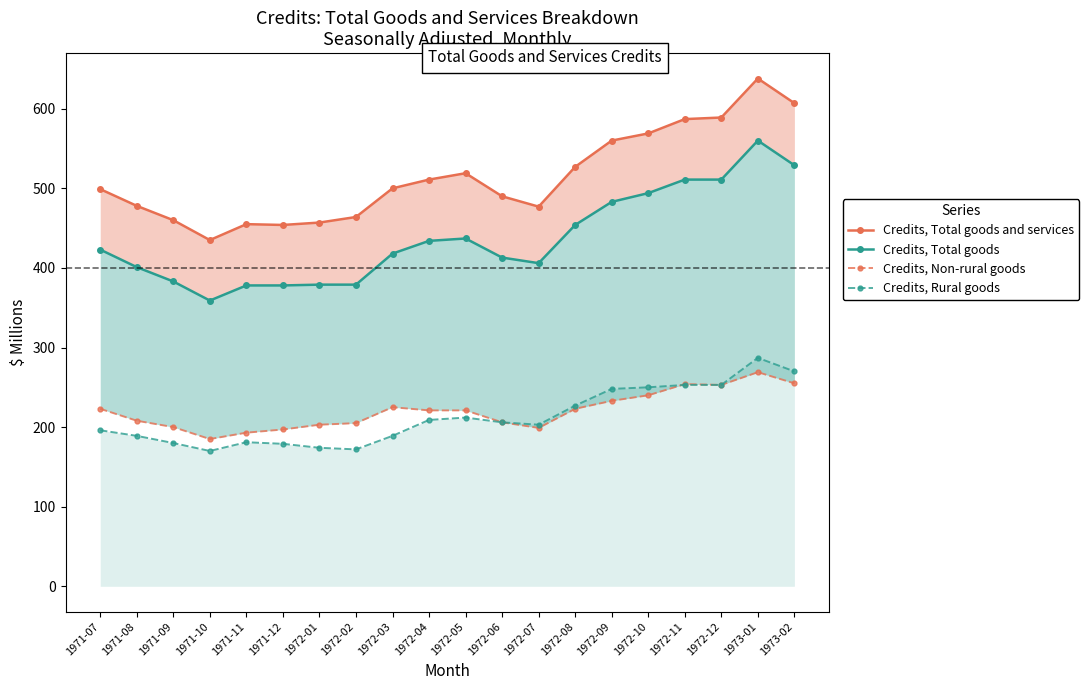

Which category has the lowest value in the Credits, Rural goods series?

1971-10